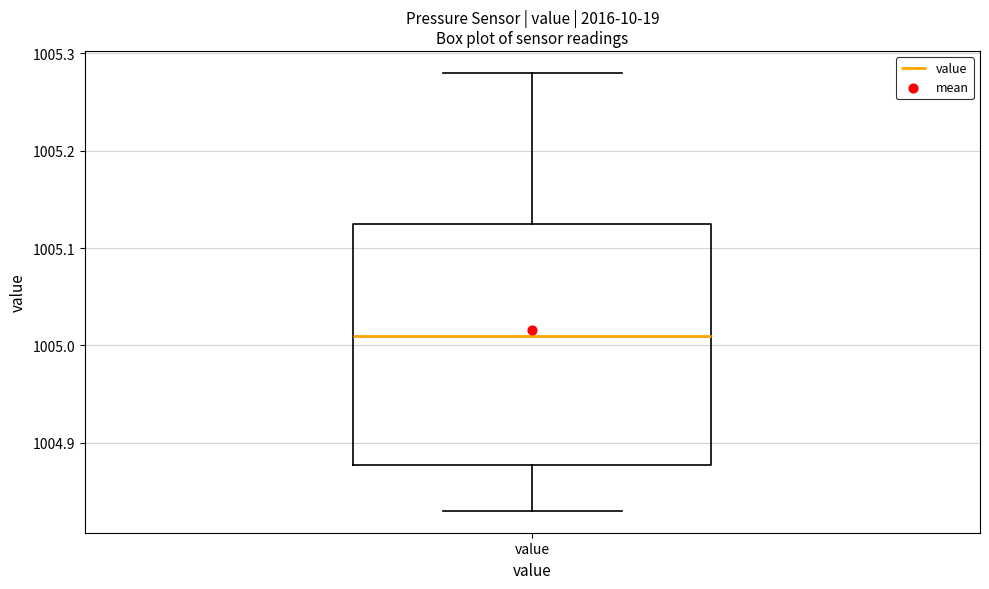

Transcribe this box plot: give where the median line is, the range the box spans, and where the two whiskers end, as read against the y-axis. The values are not printed on the chart, so give them approximately, as read against the axis.

median 1005.01, box 1004.88 to 1005.13, whiskers 1004.83 to 1005.28